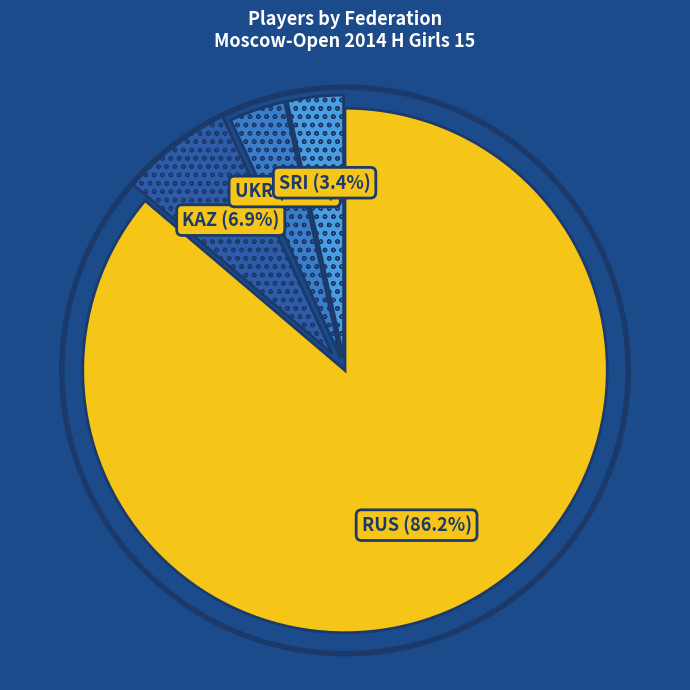

Is there any slice that represents more than half of the pie?

Yes